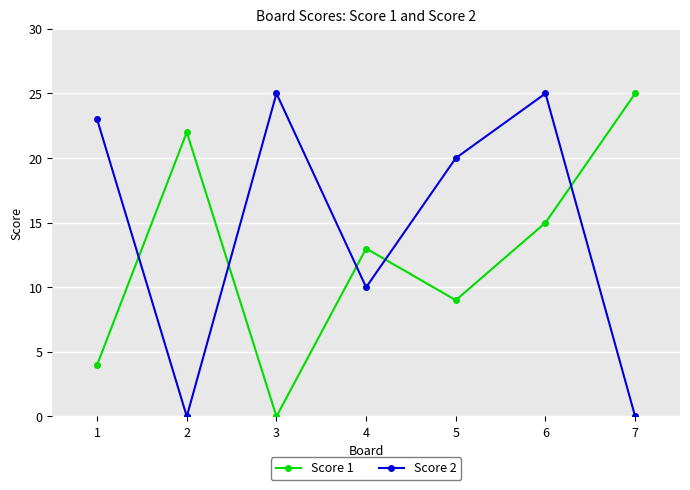

What is the difference between the maximum and second lowest values in the Score 1 series?

21